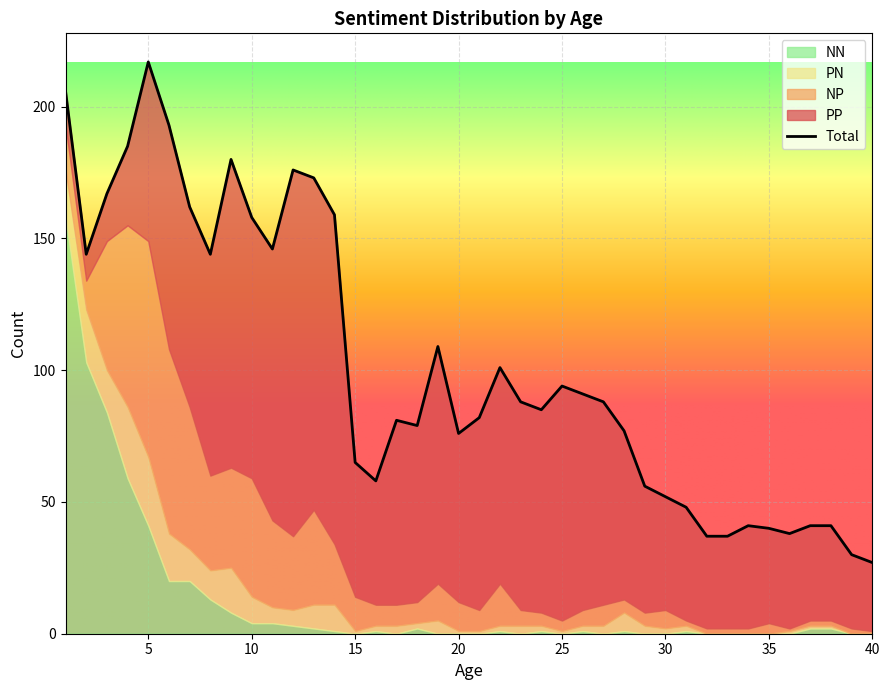

At which label does PN reach its minimum?

32